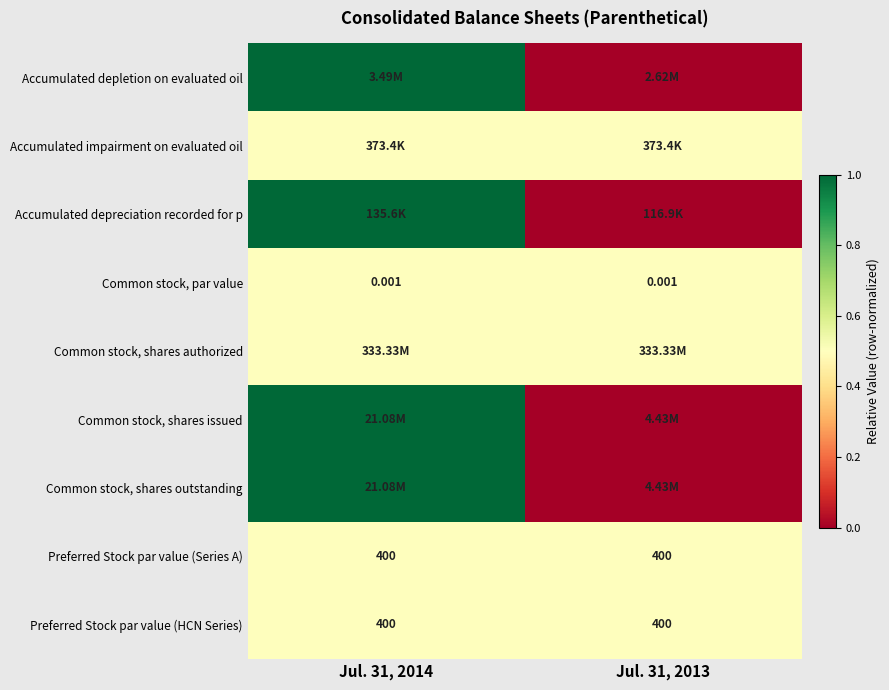

Count the Accumulated depreciation recorded for p values in the range 0 to 1.

2